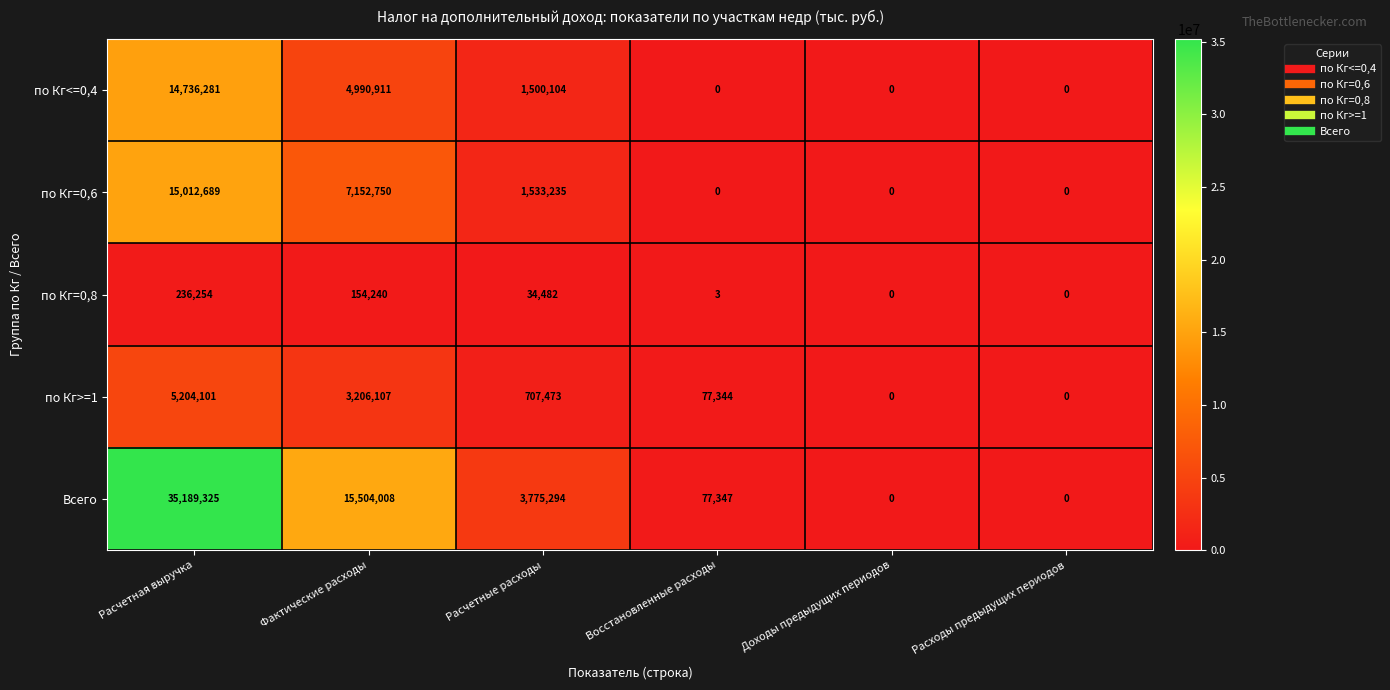

Which series has the largest total across all categories?

Всего